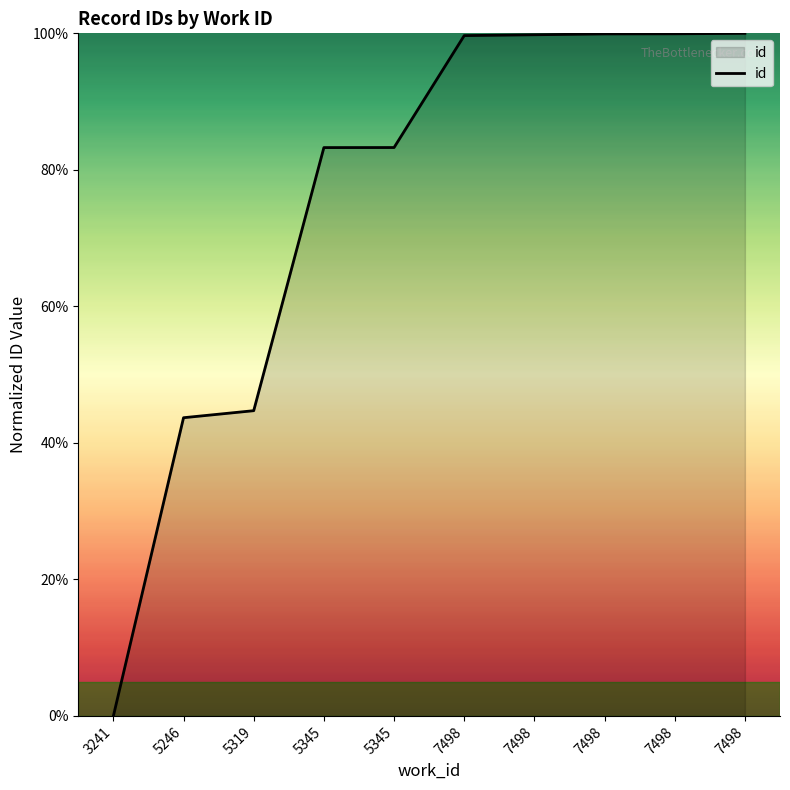

True or false: the data shows 156.2 at 7498.

False